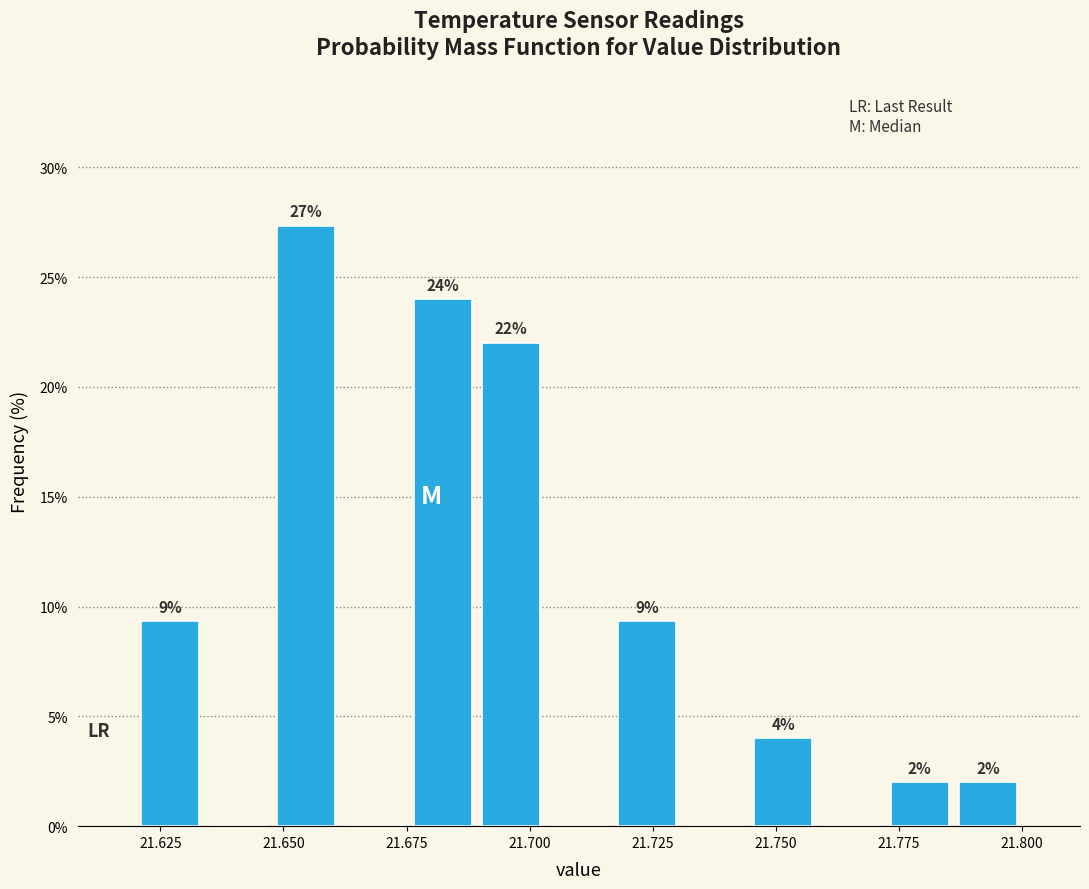

Around what value on the x-axis is the tallest bar? Give the approximate position of its centre, as read against the axis.

21.655